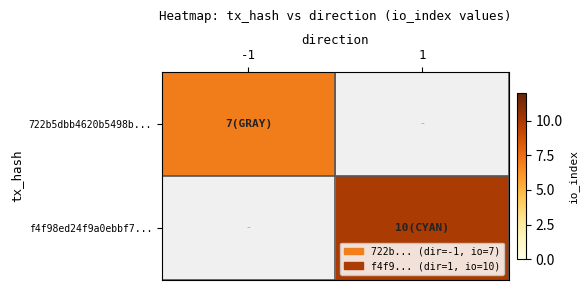

At which label does f4f98ed24f9a0ebbf7... reach its minimum?

-1